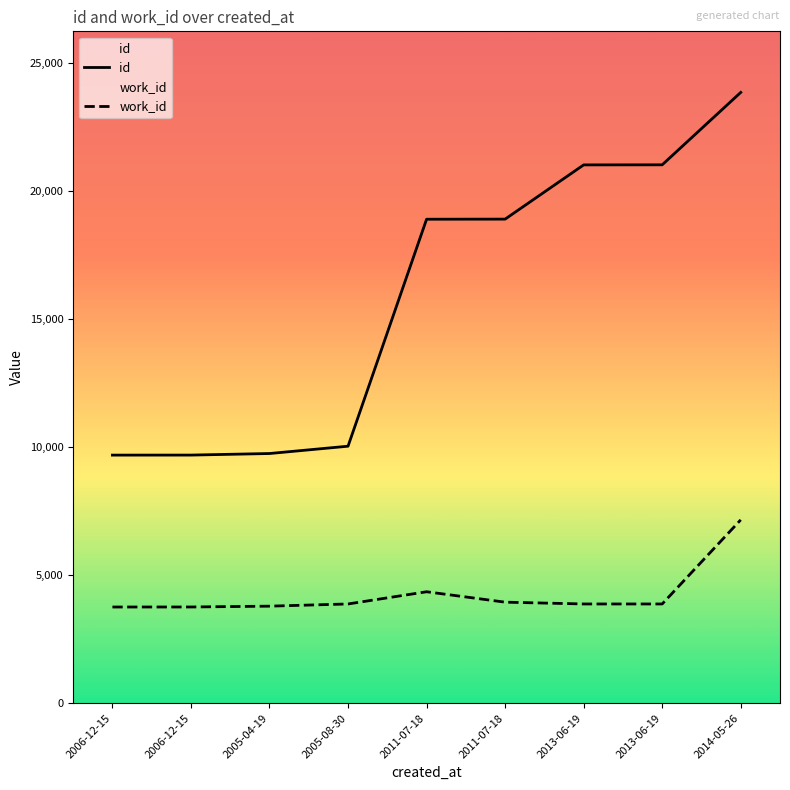

Where is work_id nearest to the value 5460?

2011-07-18